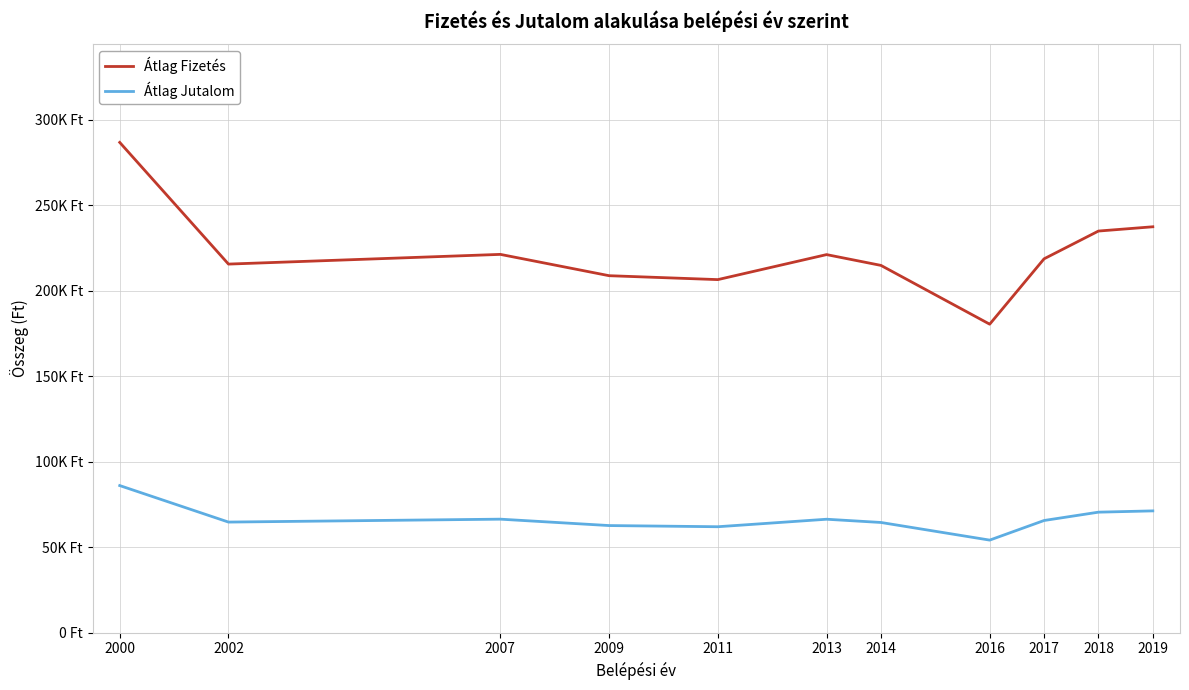

At which category does Átlag Fizetés reach its first local valley?

2002